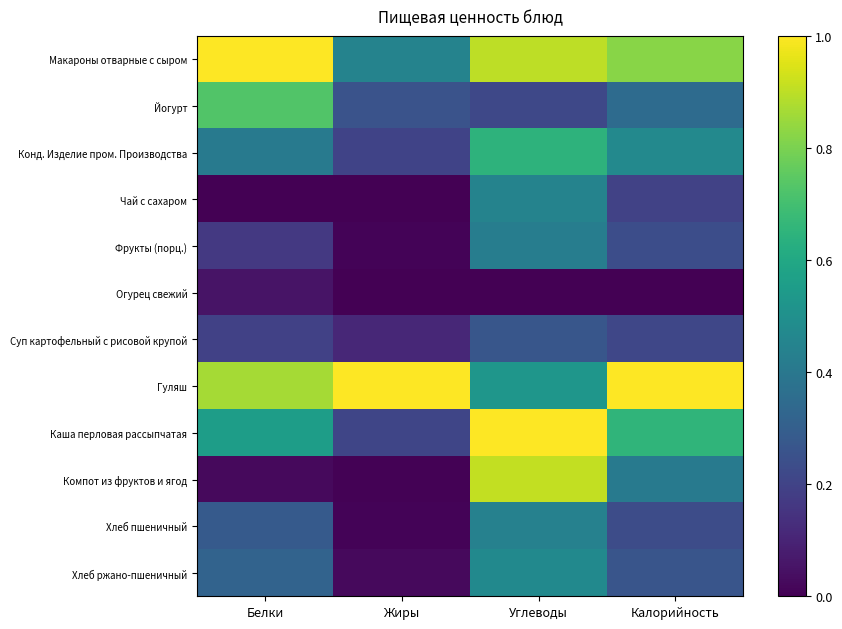

List the series in order of their peak value, lowest first.

Огурец свежий, Суп картофельный с рисовой крупой, Фрукты (порц.), Хлеб пшеничный, Чай с сахаром, Хлеб ржано-пшеничный, Конд. Изделие пром. Производства, Йогурт, Компот из фруктов и ягод, Макароны отварные с сыром, Гуляш, Каша перловая рассыпчатая